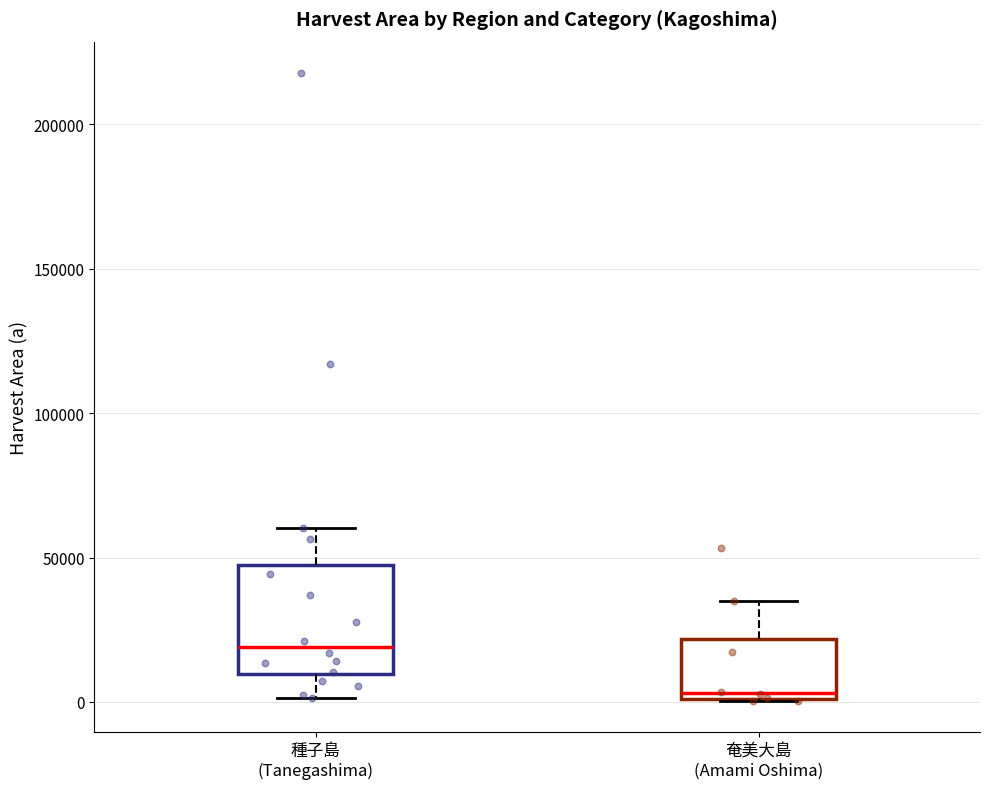

Which box has the lowest median line?

奄美大島 (Amami Oshima)